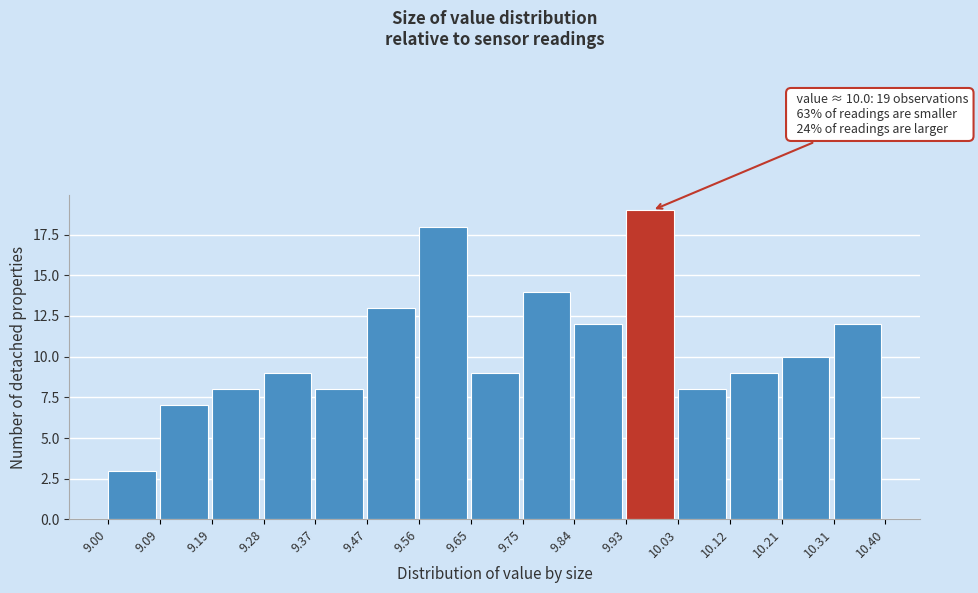

Which range on the x-axis has the tallest bar?

9.93 to 10.03